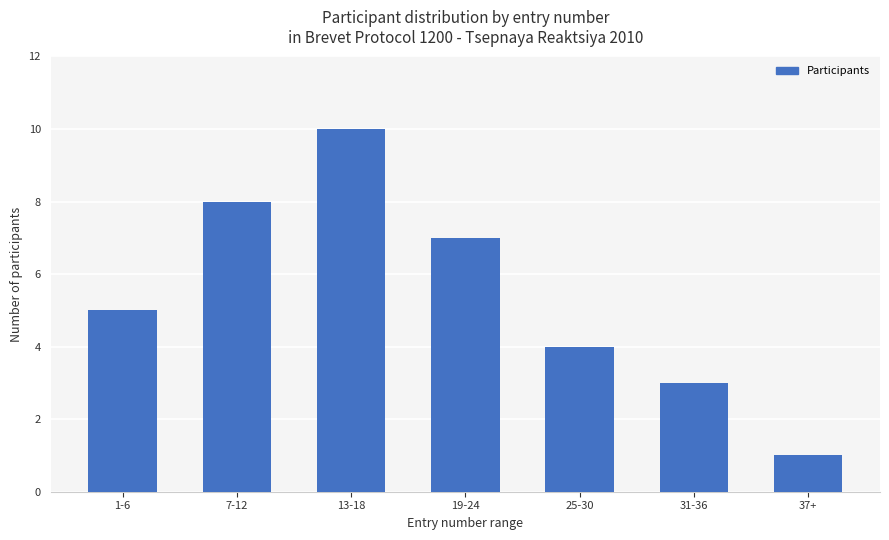

Approximately how many times larger is the value at 13-18 compared to 1-6?

2.0